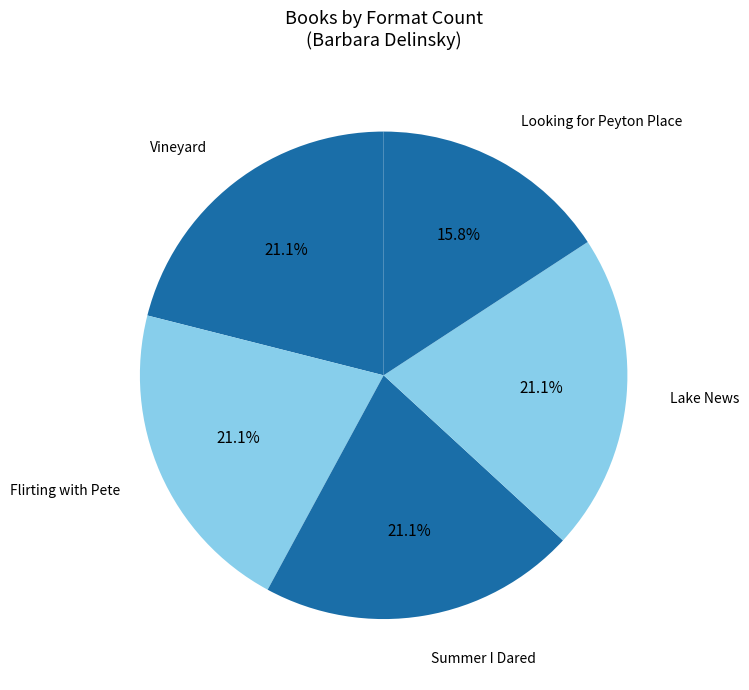

Which category has the smallest portion of the pie?

Looking for Peyton Place